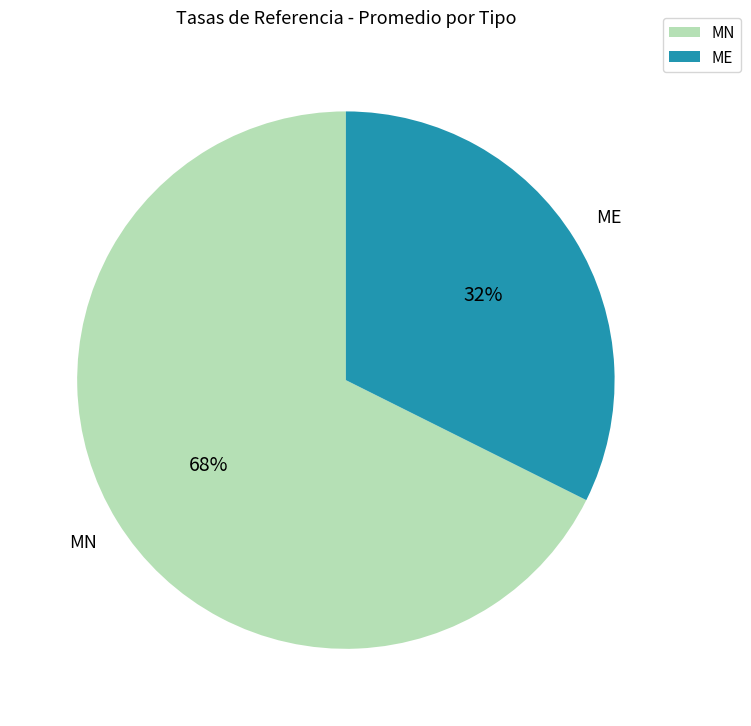

Is there any slice that represents more than half of the pie?

Yes